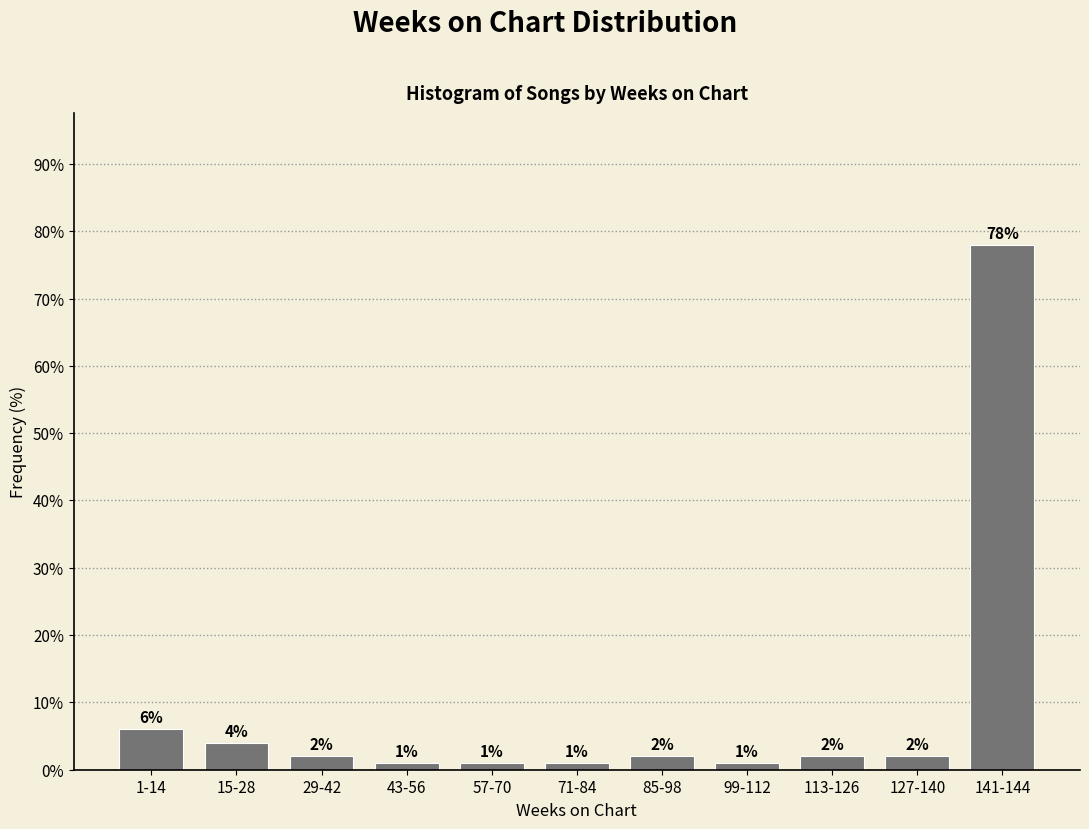

Reading left to right, extract all data points from this chart.

6	4	2	1	1	1	2	1	2	2	78